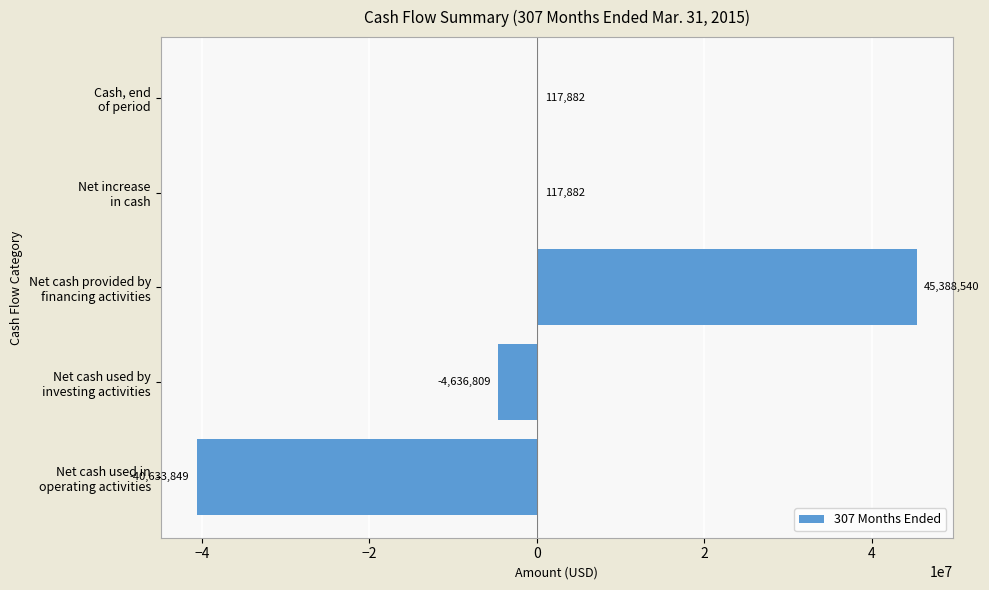

What is the sum of all values?

353646